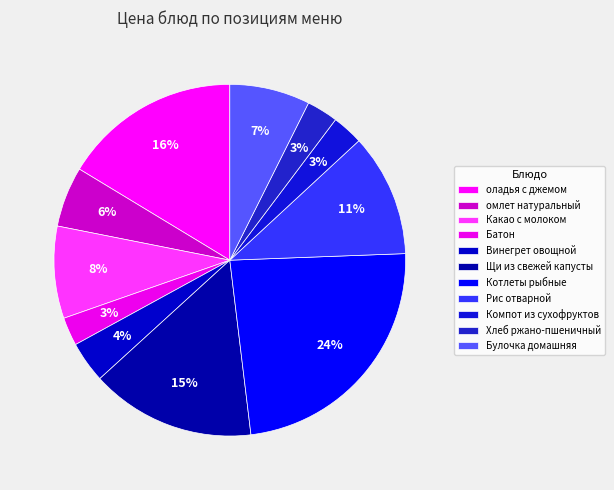

What is the change in value from Котлеты рыбные to Хлеб ржано-пшеничный?

-33.8